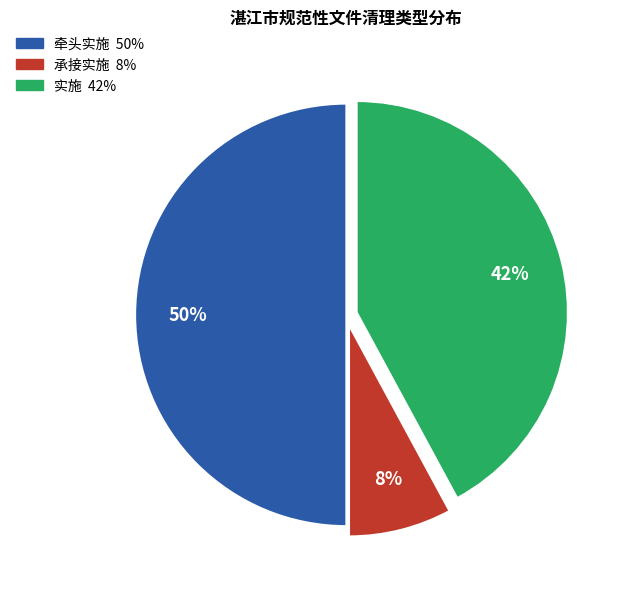

Which has a higher value, 承接实施 or 牵头实施?

牵头实施